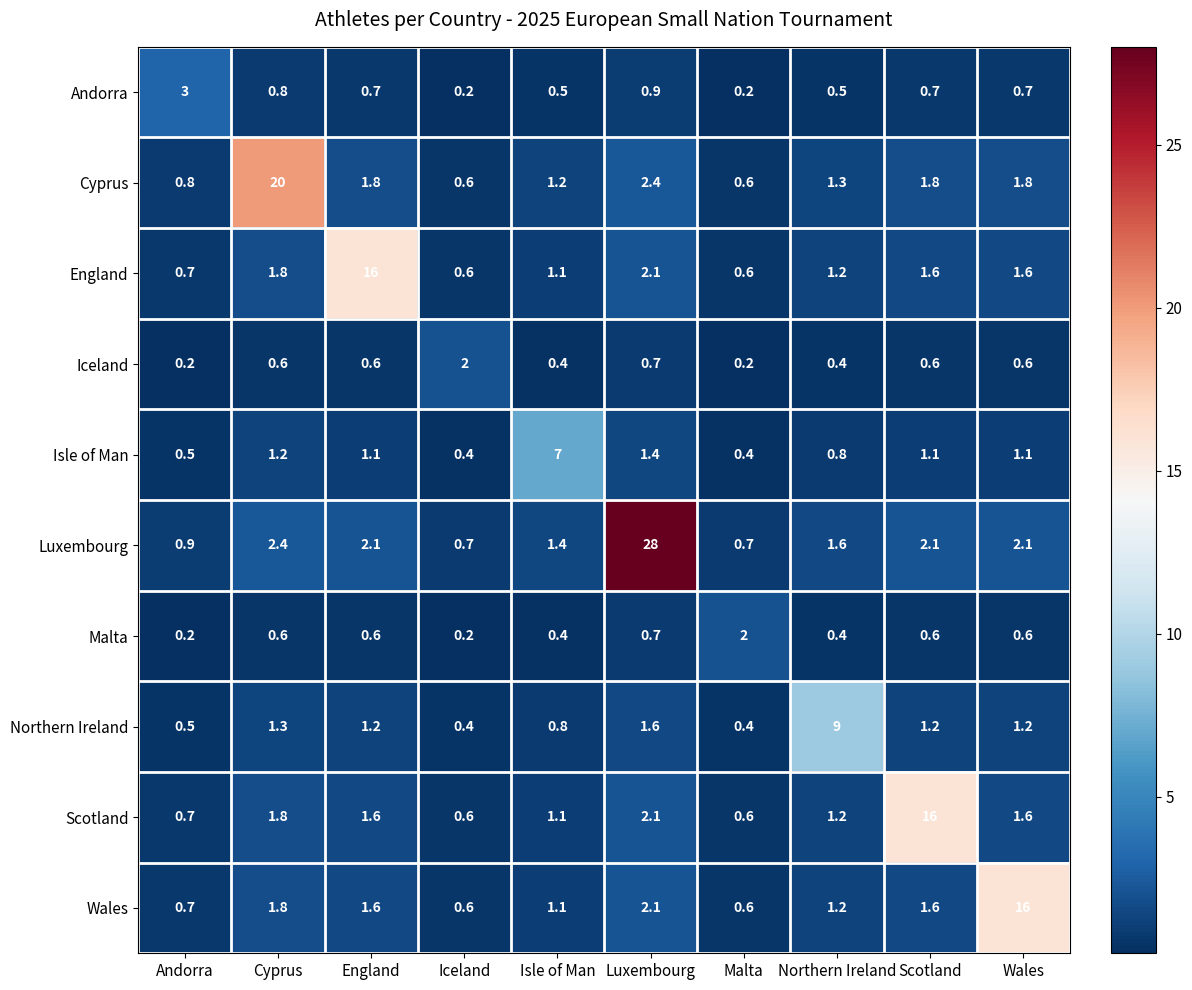

Which series has the largest range (max minus min)?

Luxembourg